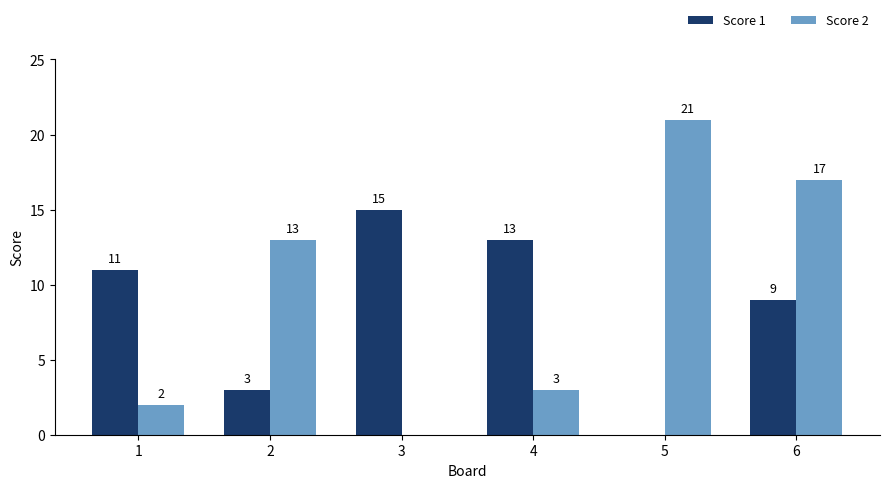

Reading right to left, what are all the values shown in this chart?

Score 1: 9	0	13	15	3	11
Score 2: 17	21	3	0	13	2